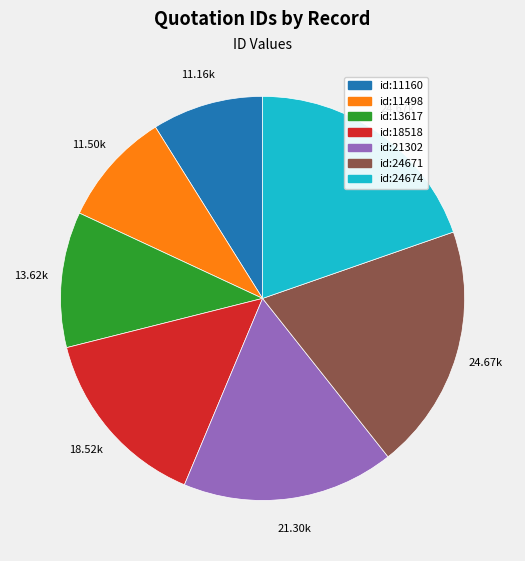

Is there a majority slice in this chart?

No